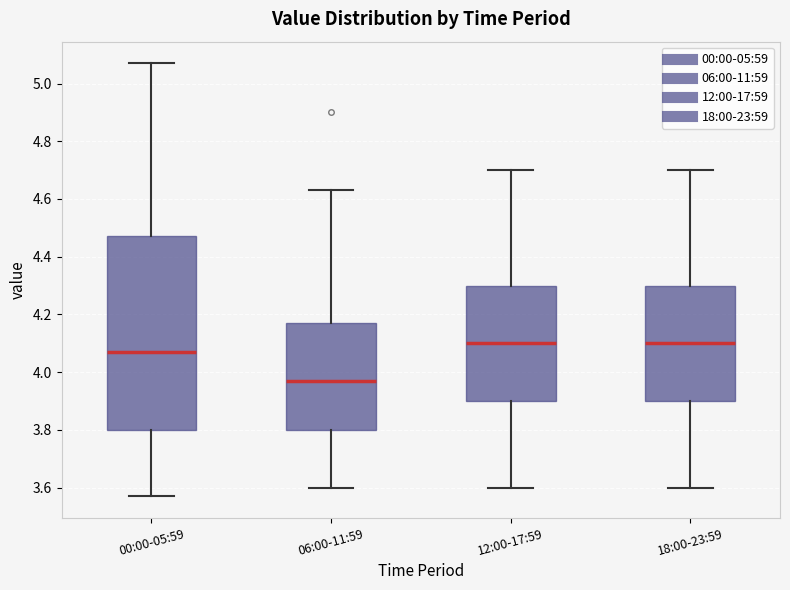

Reading left to right, transcribe this box plot: for each box, give where its median line is, the range the box spans, and where its two whiskers end, as read against the y-axis. The values are not printed on the chart, so give them approximately, as read against the axis.

00:00-05:59: median 4.08, box 3.80 to 4.48, whiskers 3.58 to 5.08
06:00-11:59: median 3.98, box 3.80 to 4.18, whiskers 3.60 to 4.64
12:00-17:59: median 4.10, box 3.90 to 4.30, whiskers 3.60 to 4.70
18:00-23:59: median 4.10, box 3.90 to 4.30, whiskers 3.60 to 4.70